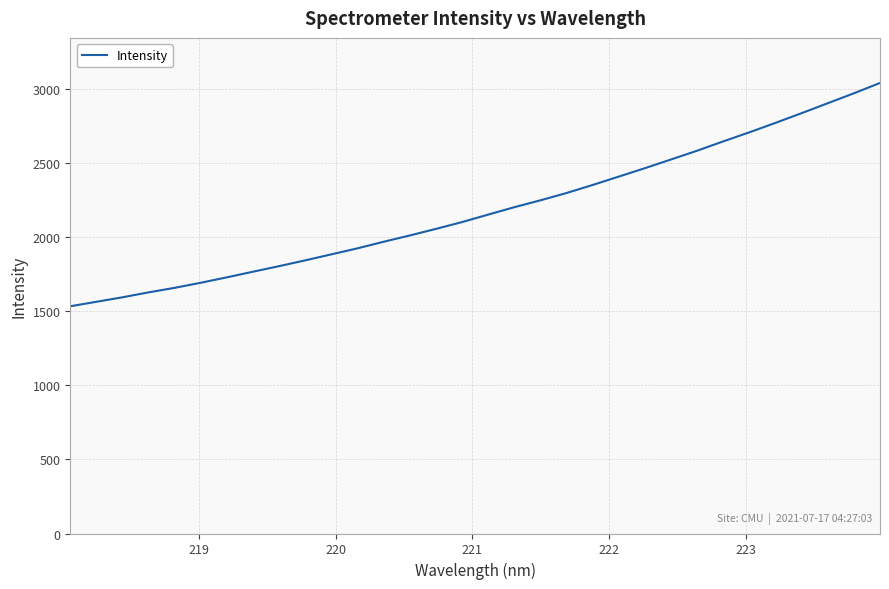

What is the minimum value shown in the chart?

1533.8